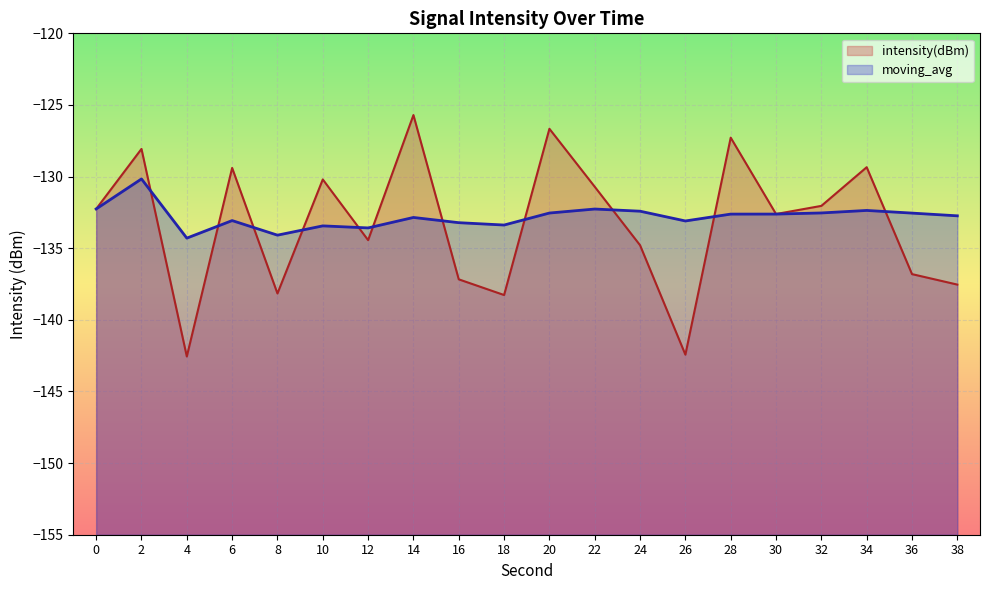

Which series has the largest total across all categories?

moving_avg